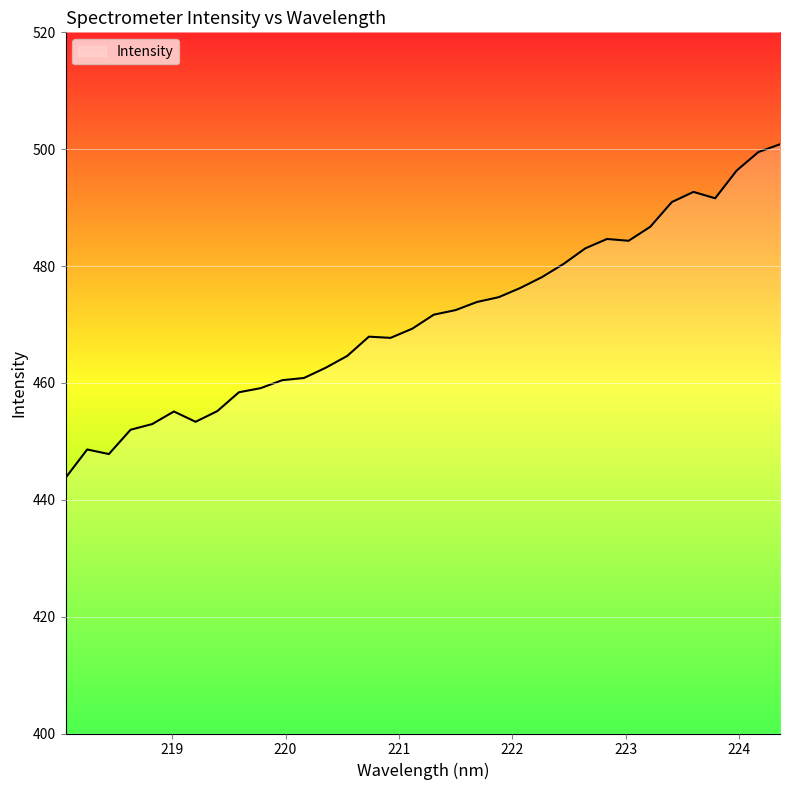

What is the maximum value shown in the chart?

500.8